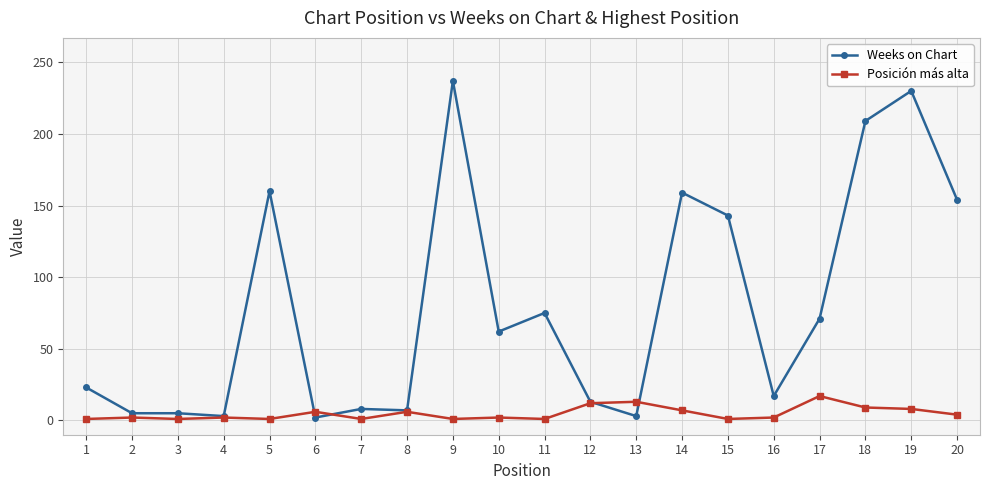

Count the number of data series in this chart.

2